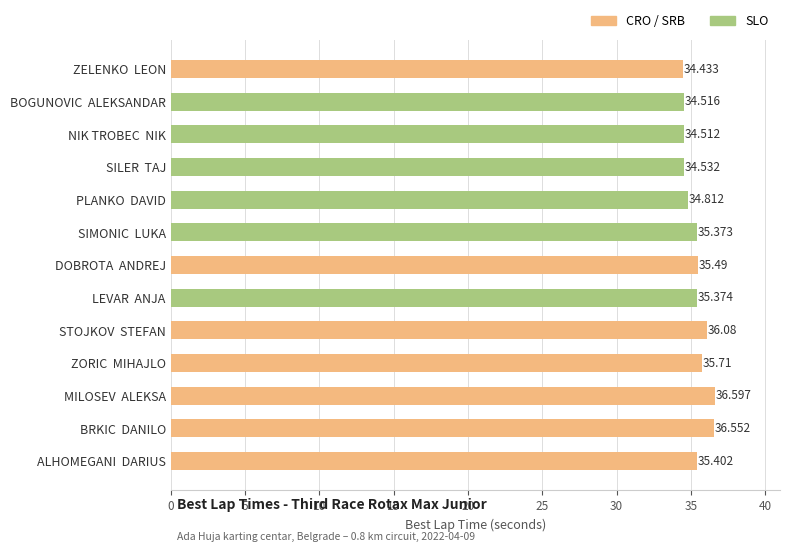

What is the label of the 6th bar from the bottom?

LEVAR  ANJA